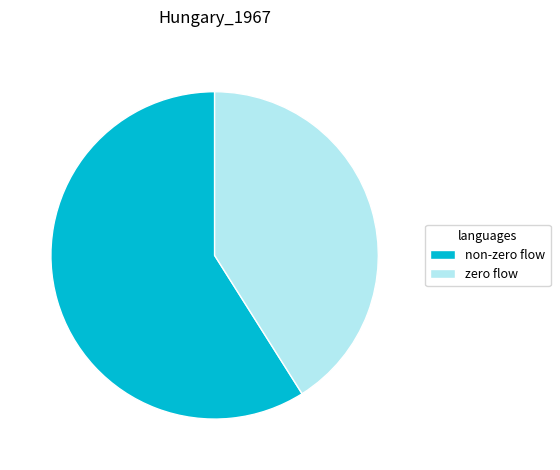

Do zero flow and non-zero flow together represent more than half of the pie?

Yes